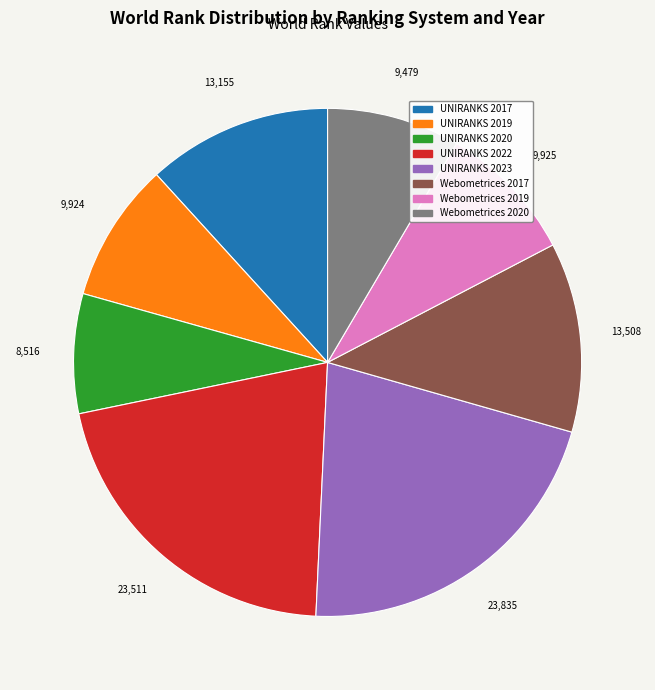

Which slice is the smallest?

UNIRANKS 2020